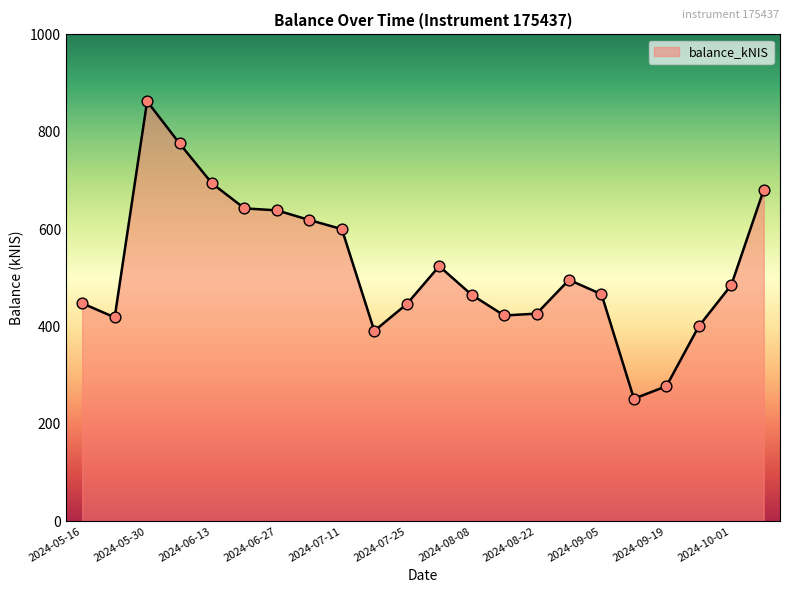

What is the minimum value shown in the chart?

251.6